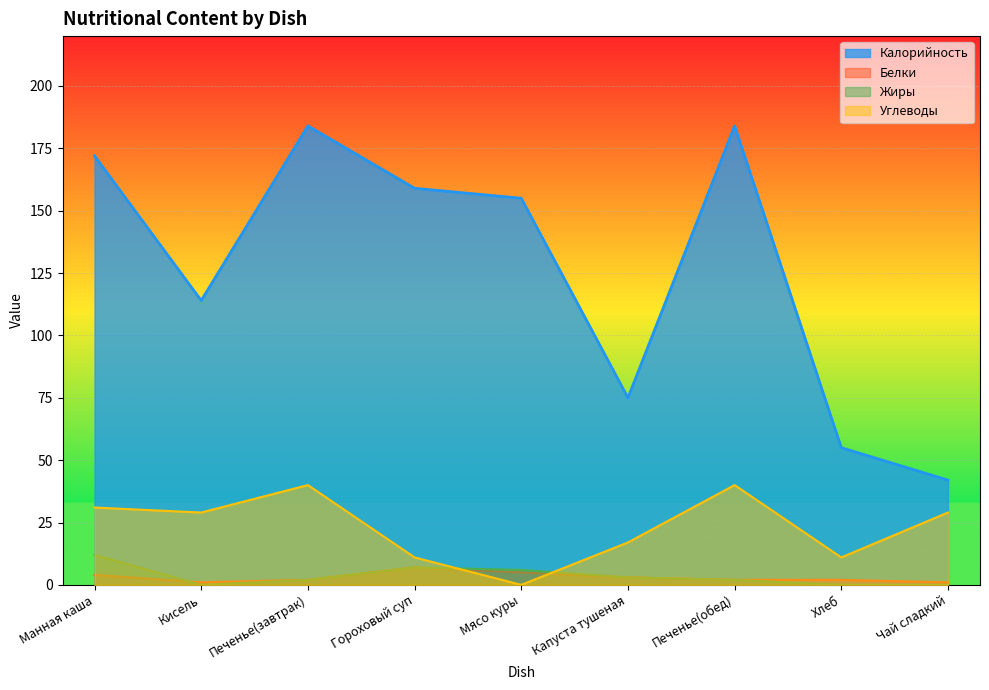

What is the difference between the maximum and minimum values in the Белки series?

6